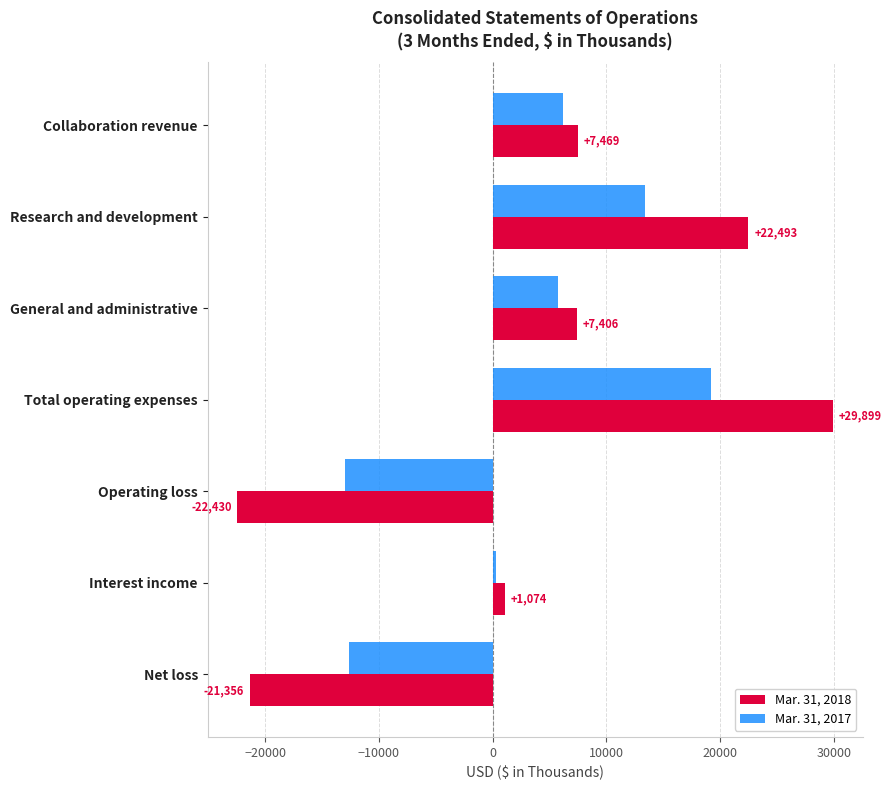

List the series in order of their overall mean, lowest first.

Mar. 31, 2017, Mar. 31, 2018